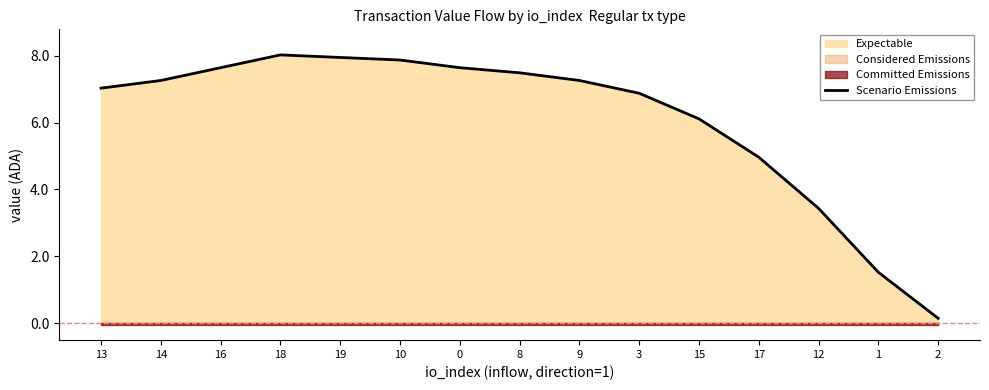

Reading left to right, extract all data points from this chart.

7.0	7.3	7.6	8.0	7.9	7.9	7.6	7.5	7.3	6.9	6.1	5.0	3.4	1.5	0.2